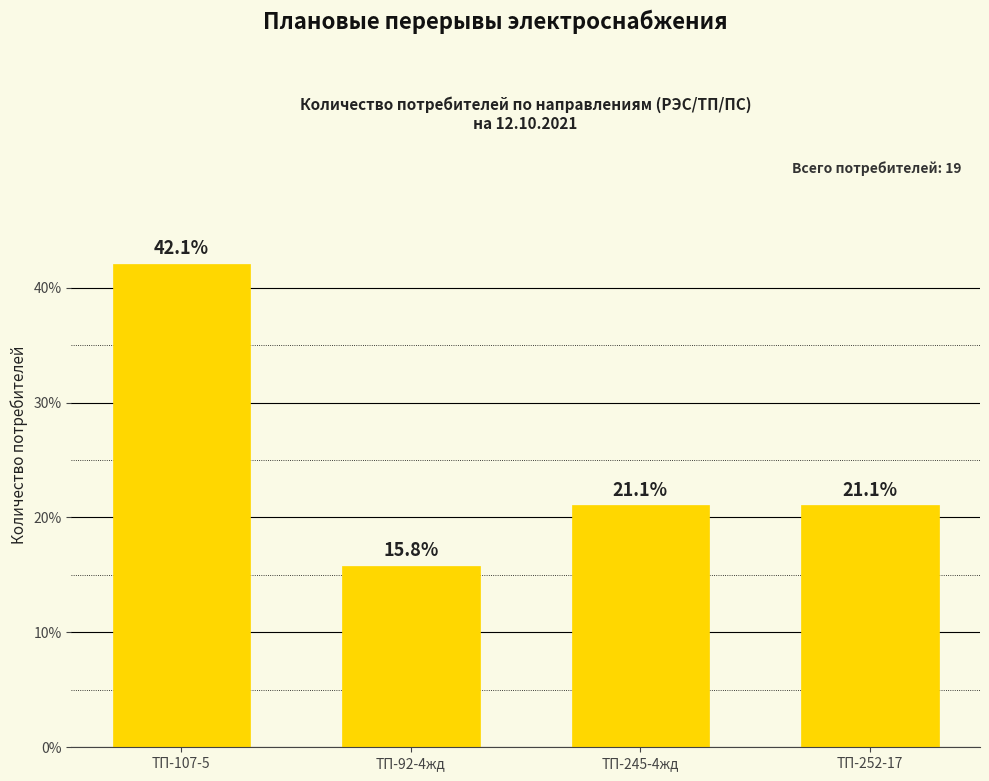

What is the value of the 3rd bar from the left?

21.1